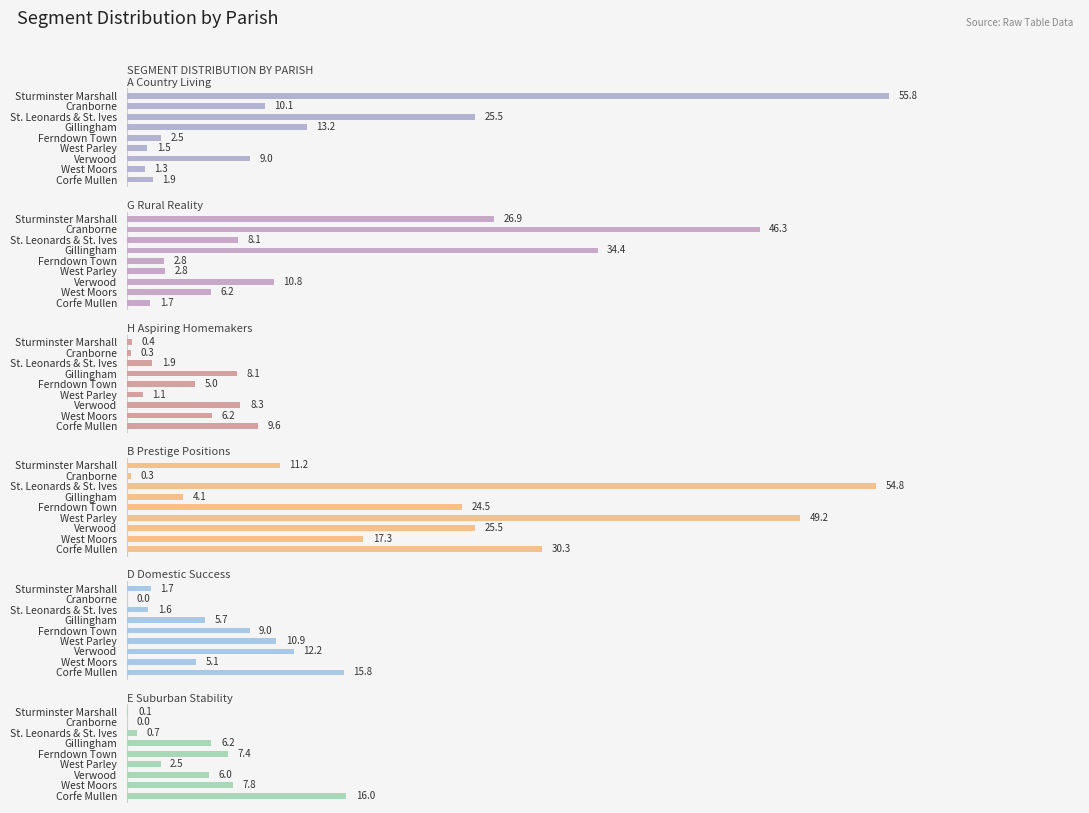

Where does the D Domestic Success series first go above 5?

Gillingham